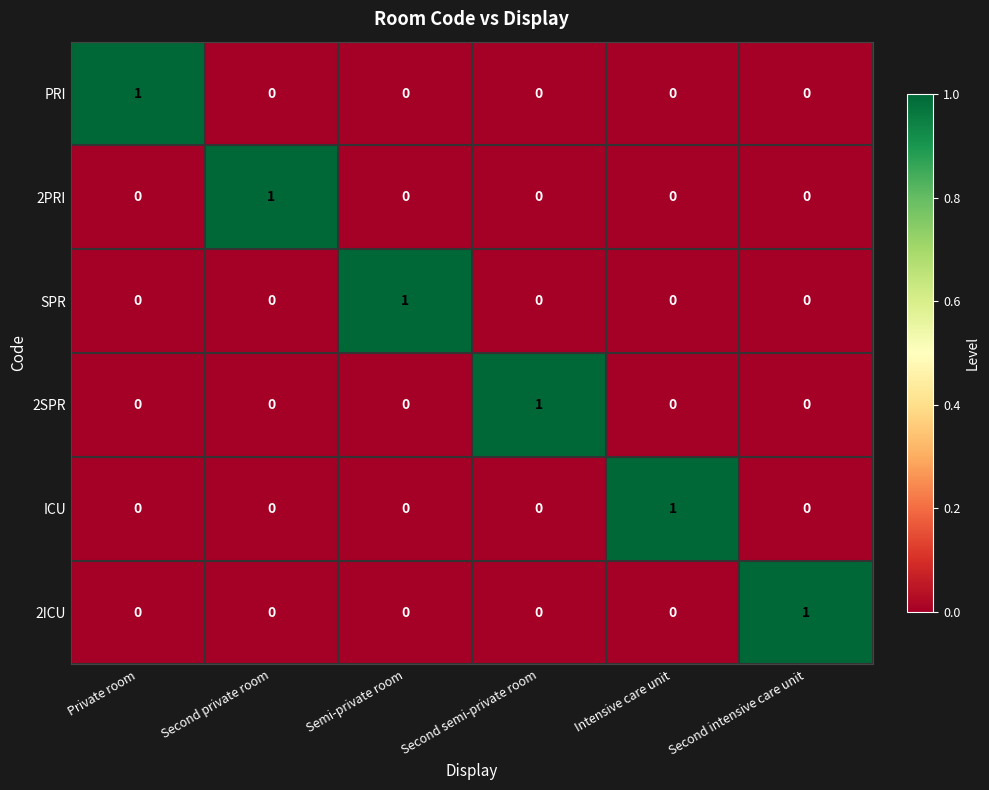

What is the greatest value displayed?

1